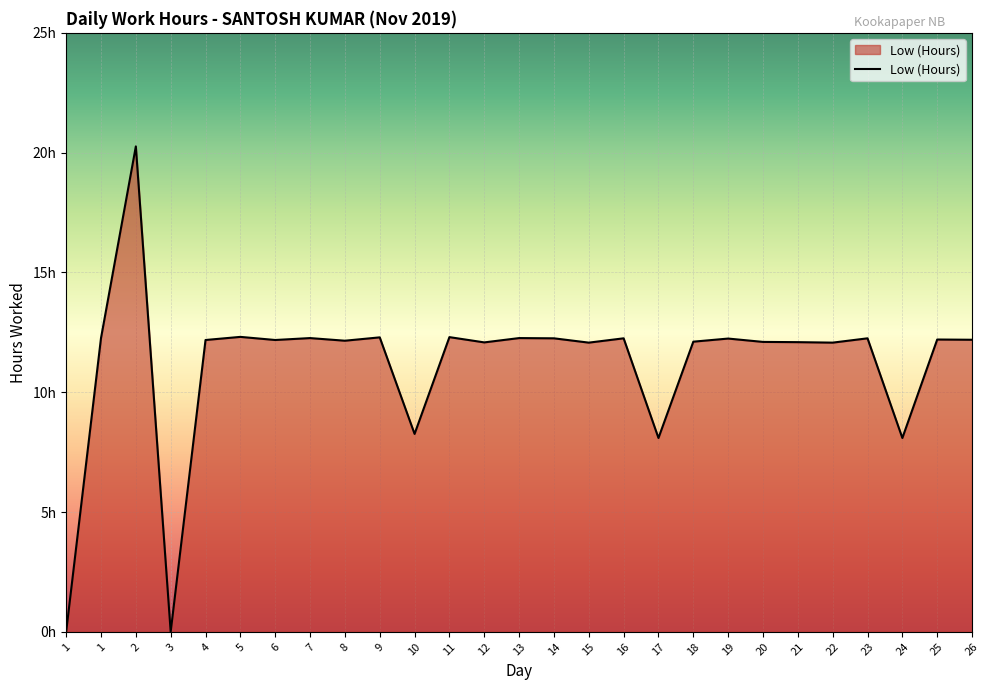

Does the chart display data point markers on the line(s)?

No